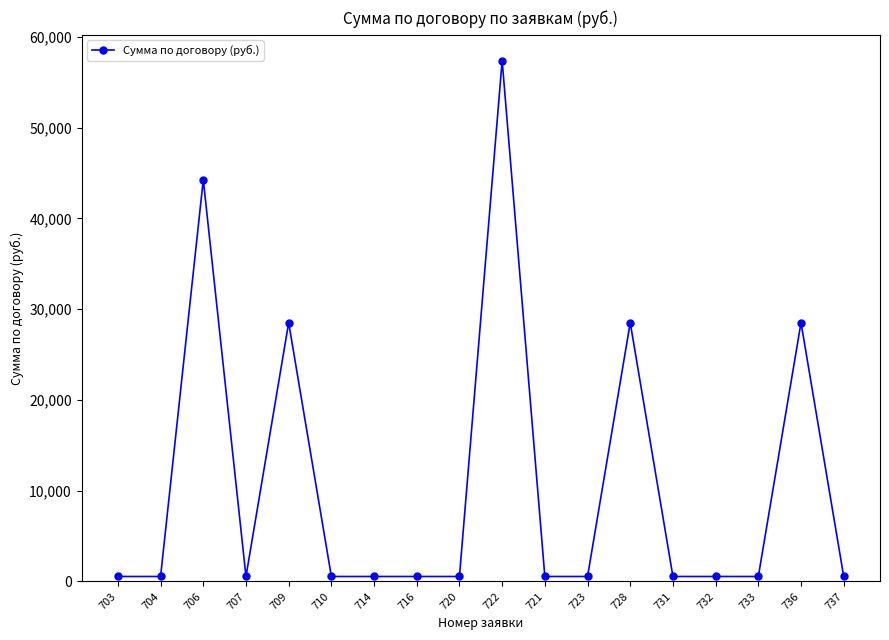

Reading left to right, transcribe all the data shown in this chart.

550.0	550.0	44267.8	550.0	28507.6	550.0	550.0	550.0	550.0	57384.2	550.0	550.0	28507.6	550.0	550.0	550.0	28507.6	550.0